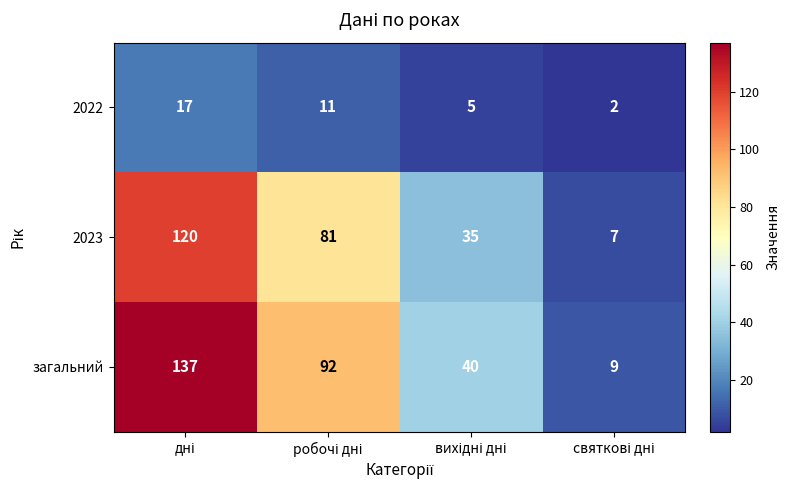

Count the загальний values in the range 40 to 137.

3